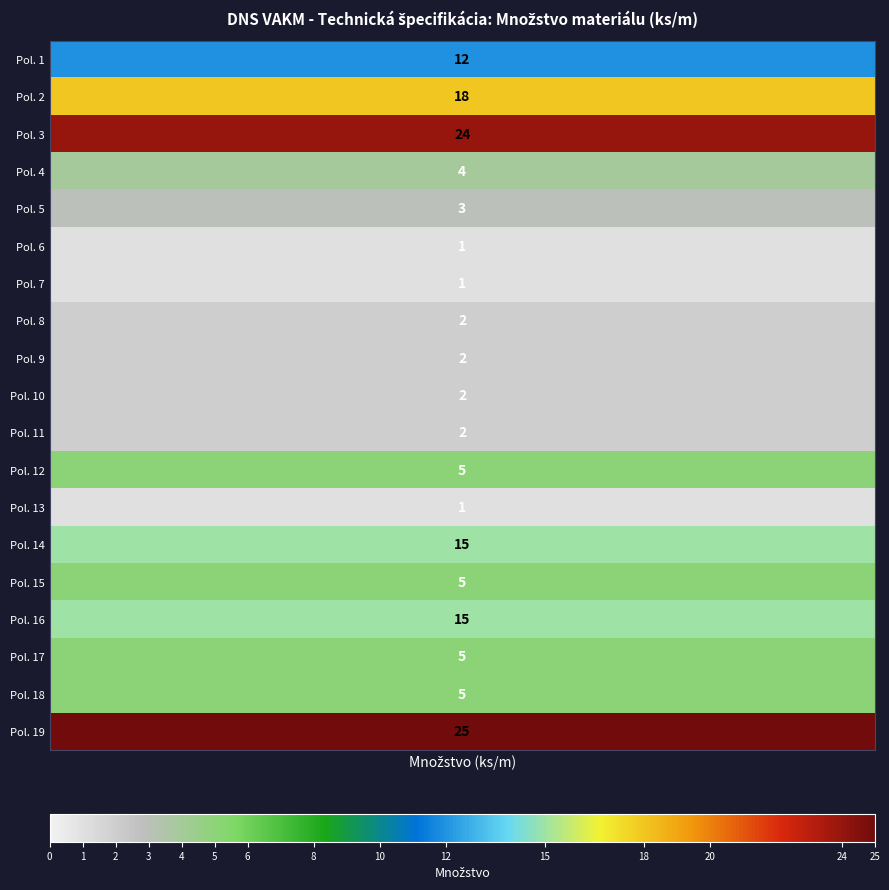

What is the maximum value shown in the chart?

25